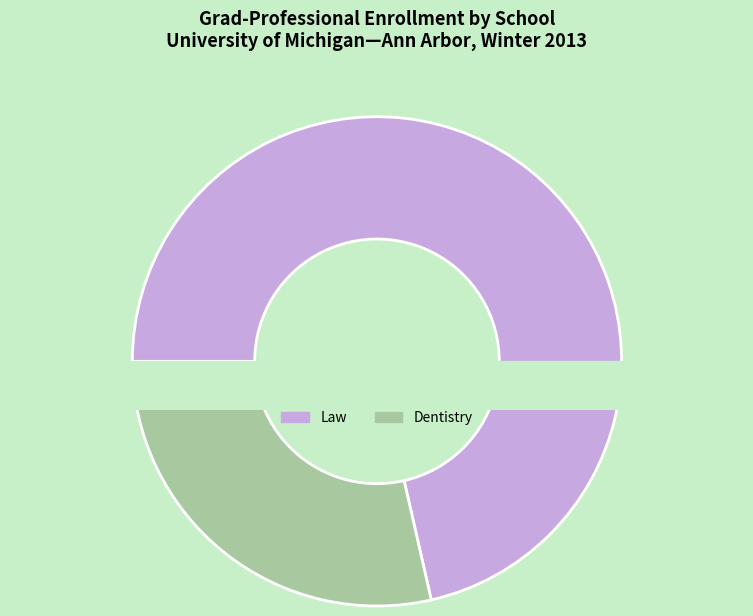

True or false: Information accounts for 1% of the total.

False